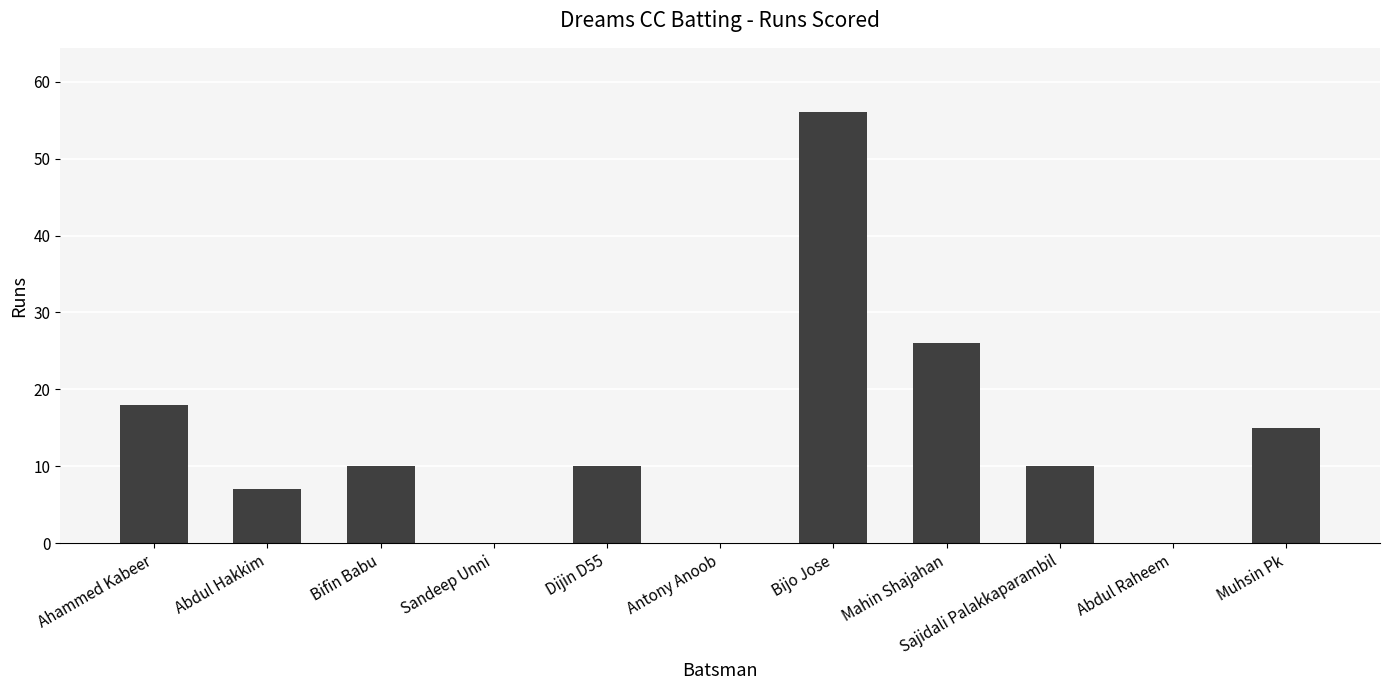

Is it true that the value at Abdul Raheem is 34?

False